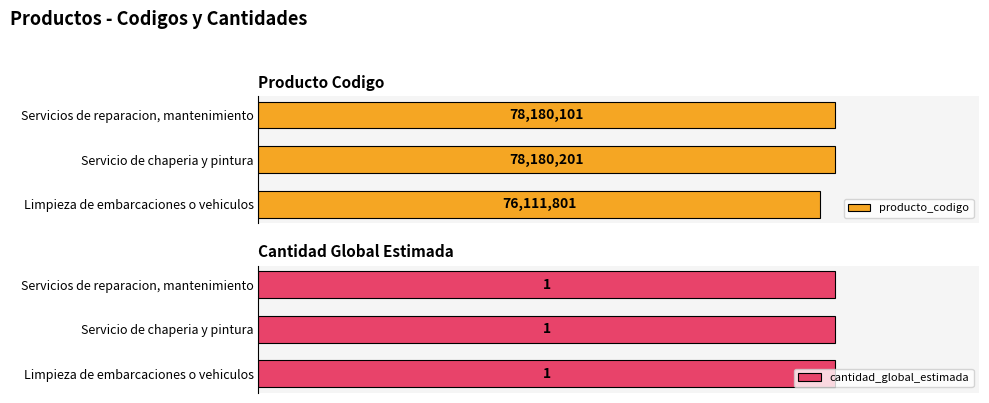

Rank the series by their average value, from lowest to highest.

cantidad_global_estimada, producto_codigo